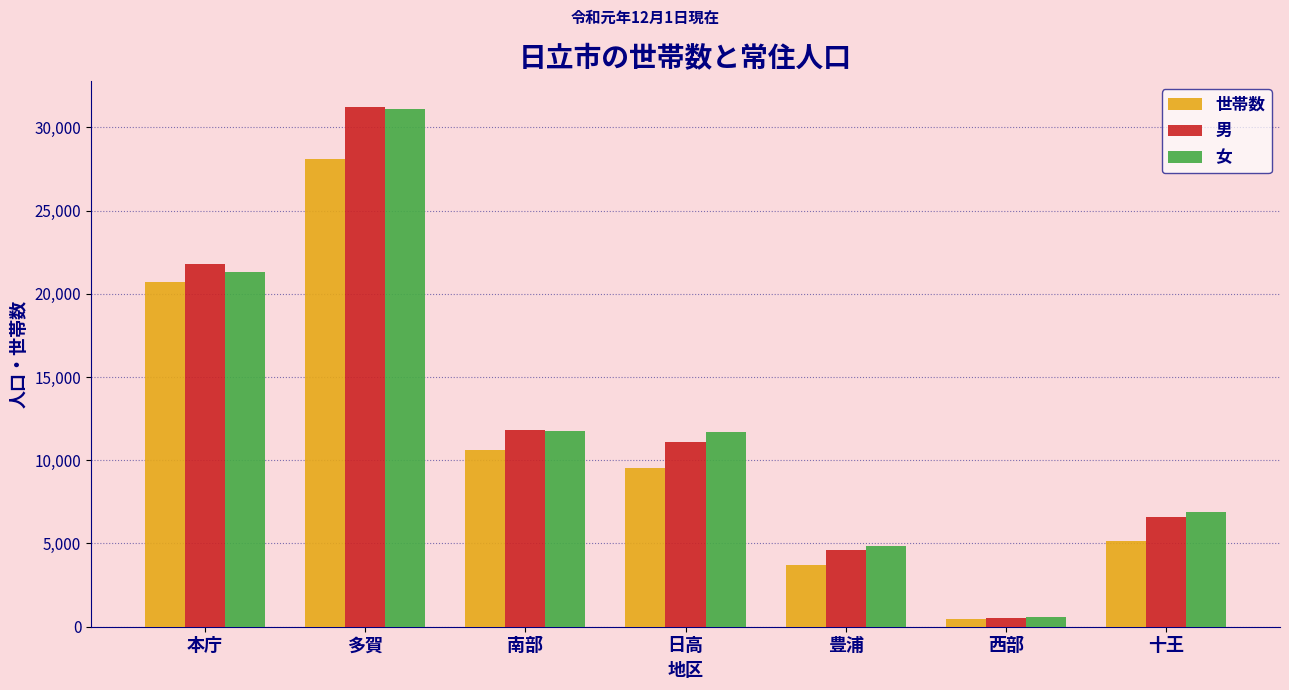

At which category does the chart reach its peak across all series?

多賀